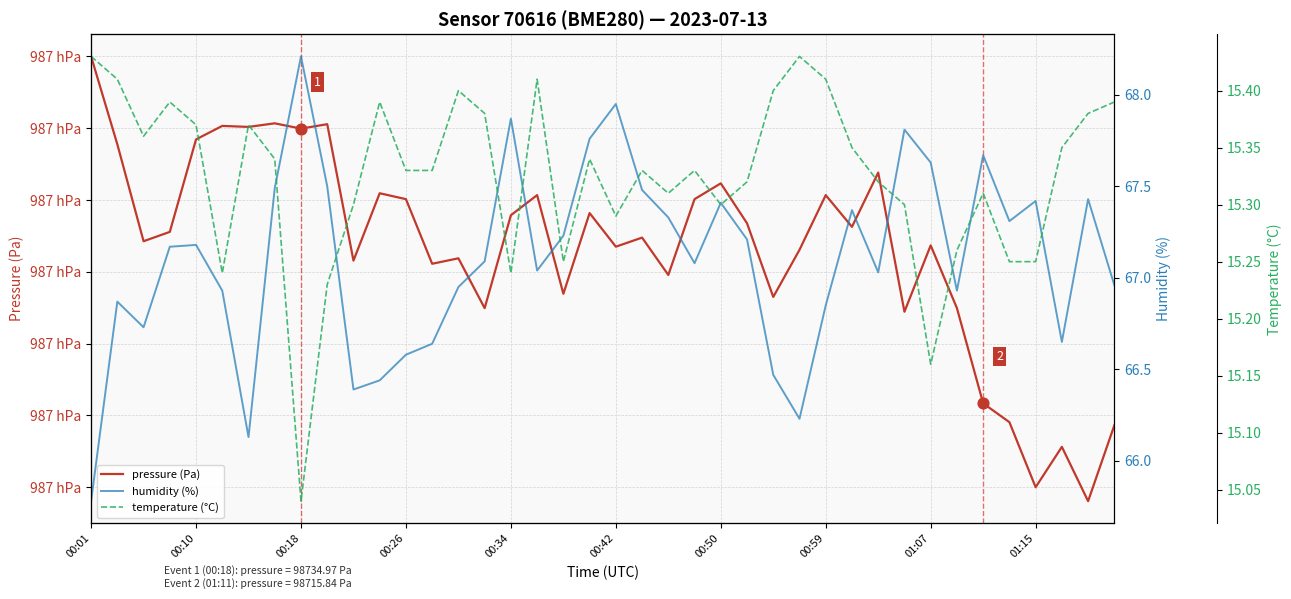

At how many categories does at least one series exceed 33499?

40